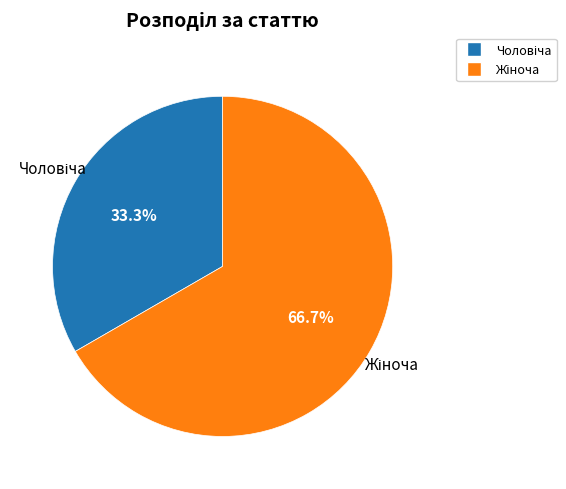

Is there a majority slice in this chart?

Yes